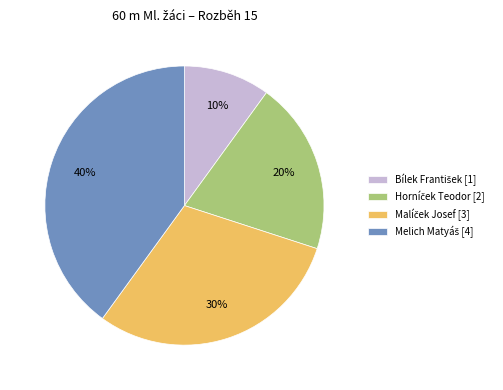

Is there any slice that represents more than half of the pie?

No